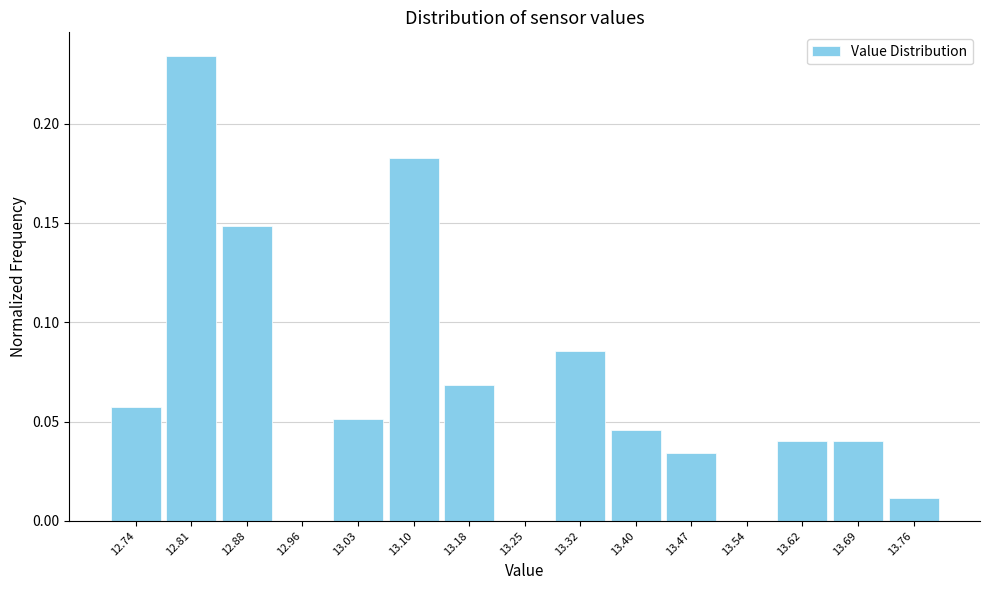

Over which range of the x-axis is the bar tallest?

12.77 to 12.85